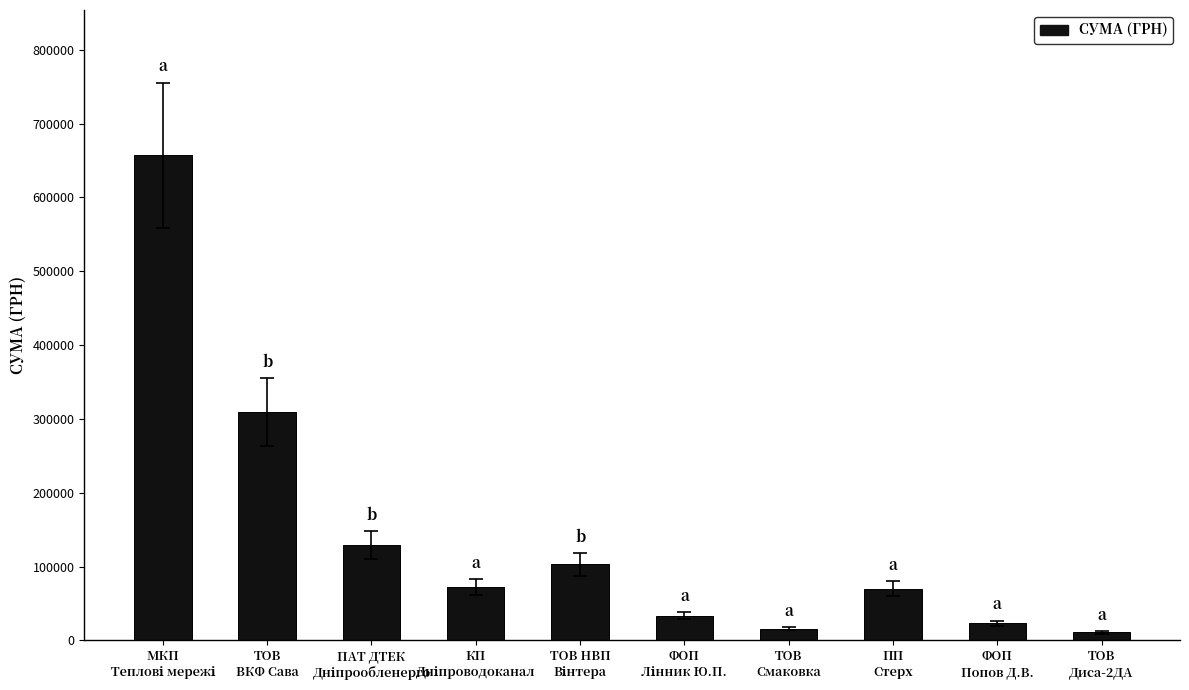

What is the average value?

142298.8